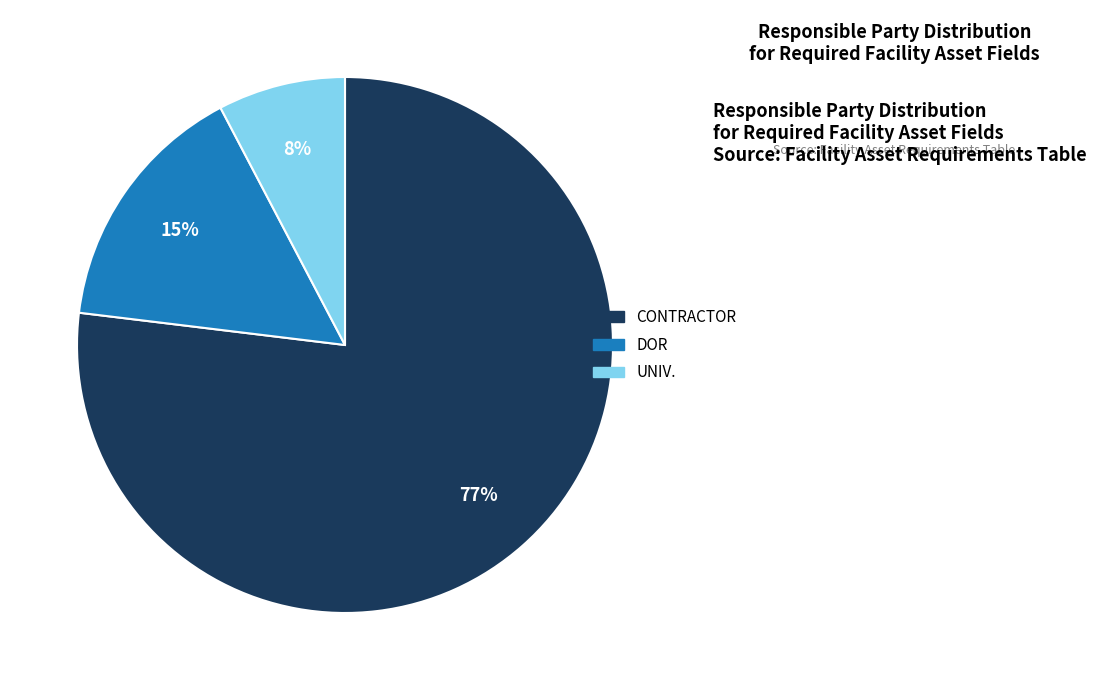

Between CONTRACTOR and DOR, which is larger?

CONTRACTOR